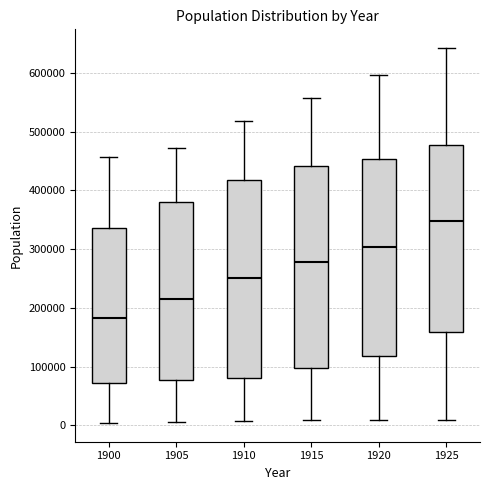

Reading left to right, read every box against the y-axis: the position of its median line, the range the box covers, and the ends of its whiskers. The values are not printed on the chart, so give them approximately, as read against the axis.

1900: median 180000, box 70000 to 340000, whiskers 0 to 460000
1905: median 220000, box 80000 to 380000, whiskers 10000 to 470000
1910: median 250000, box 80000 to 420000, whiskers 10000 to 520000
1915: median 280000, box 100000 to 440000, whiskers 10000 to 560000
1920: median 300000, box 120000 to 450000, whiskers 10000 to 600000
1925: median 350000, box 160000 to 480000, whiskers 10000 to 640000